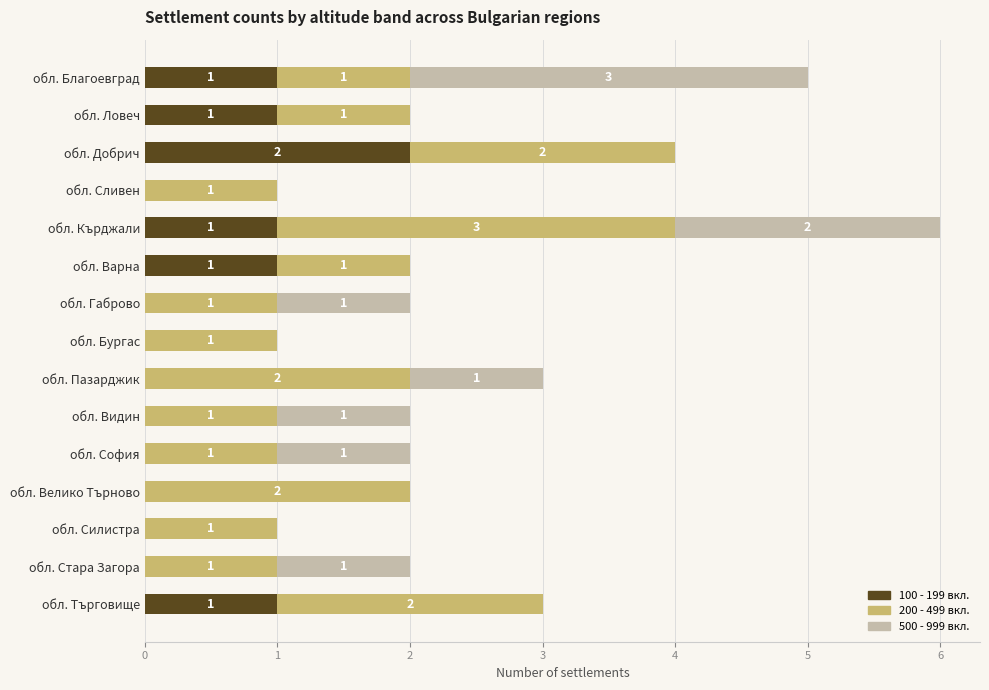

What are all the series names shown in the legend?

100 - 199 вкл., 200 - 499 вкл., 500 - 999 вкл.